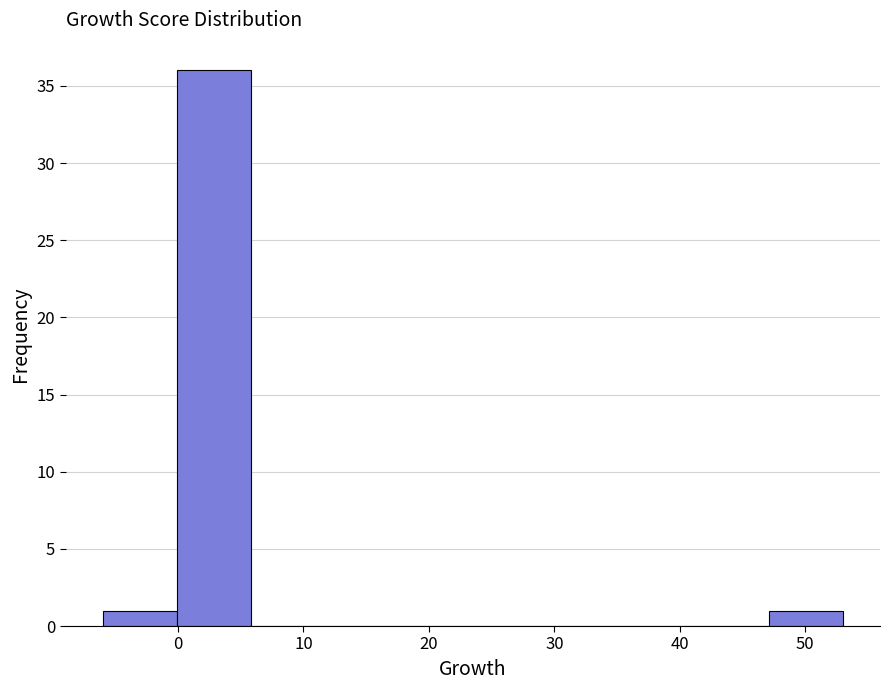

How tall is the bar that spans -6.0 to -0.1 on the x-axis? Neither the bar edges nor the heights are printed on the chart, so give them approximately, as read against the axes.

1